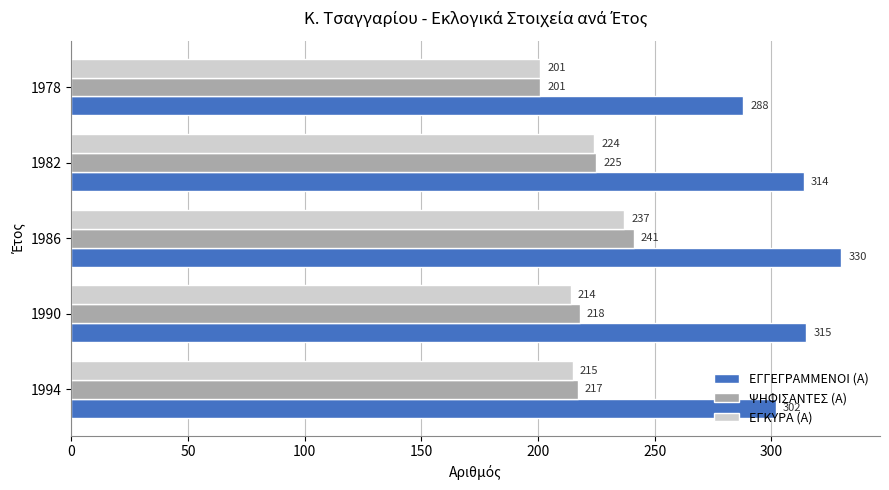

What is the sum of all ΨΗΦΙΣΑΝΤΕΣ (Α) values?

1102